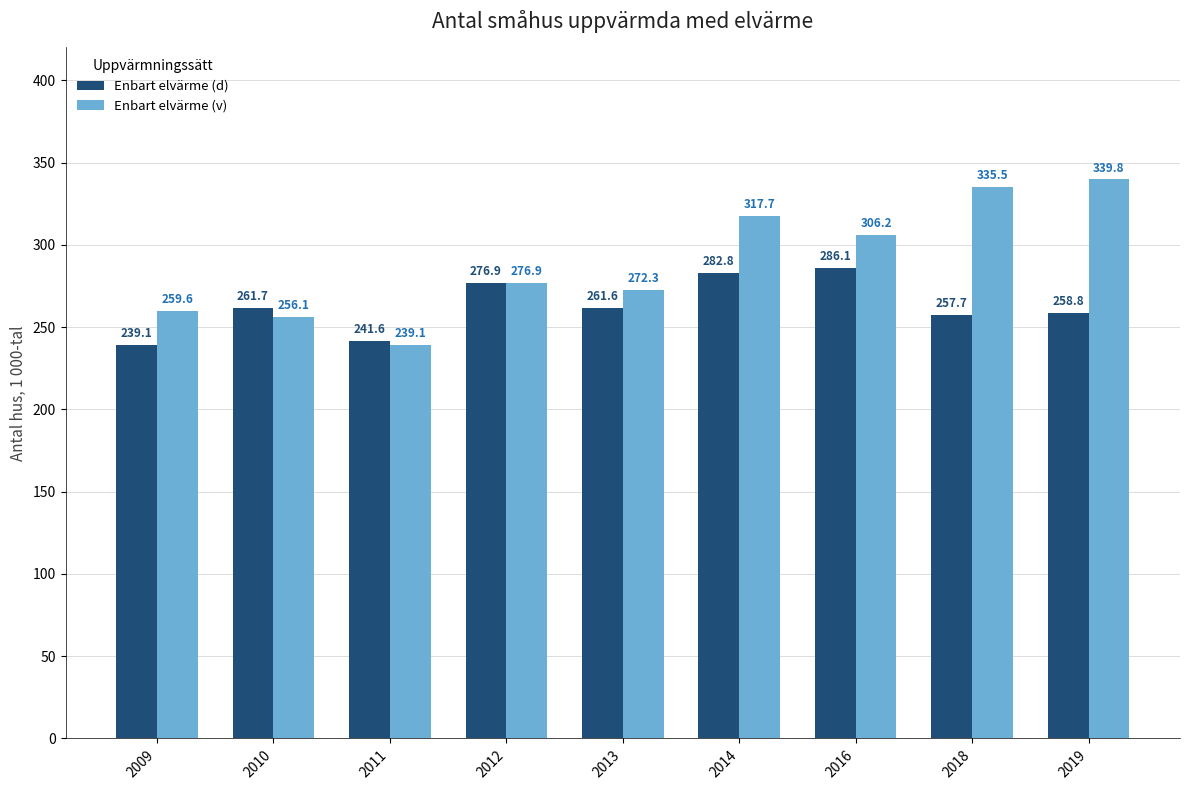

What is the highest value of the Enbart elvärme (d) series?

286.1